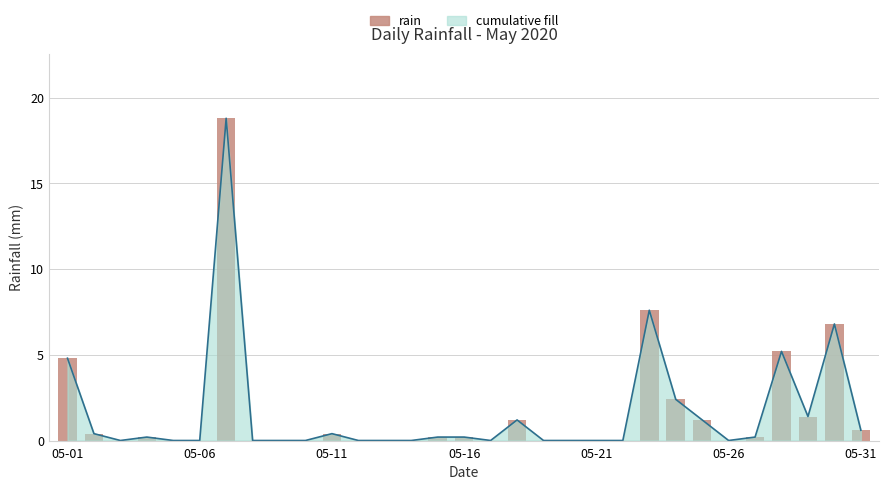

Reading right to left, extract all data points from this chart.

0.6	6.8	1.4	5.2	0.2	0.0	1.2	2.4	7.6	0.0	0.0	0.0	0.0	1.2	0.0	0.2	0.2	0.0	0.0	0.0	0.4	0.0	0.0	0.0	18.8	0.0	0.0	0.2	0.0	0.4	4.8